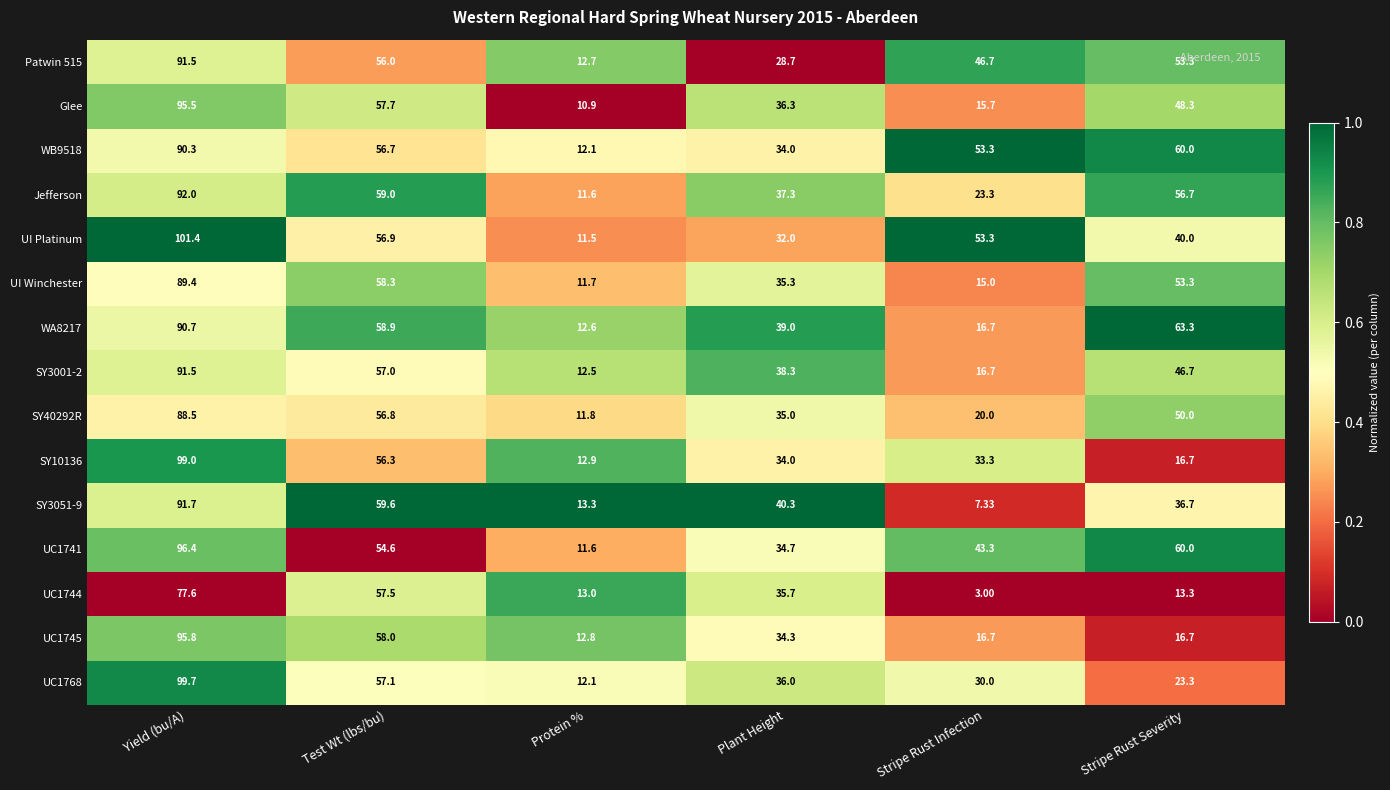

At which category is the sum across all series the highest?

Yield (bu/A)